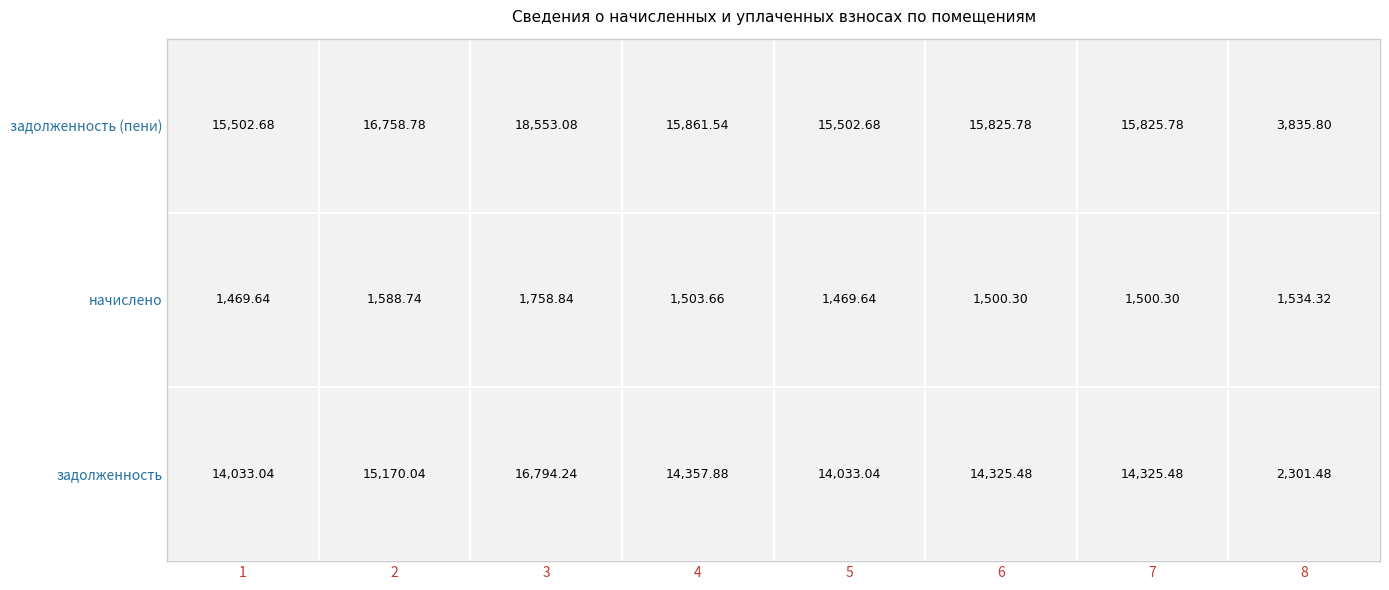

Where does the начислено series first go above 1503?

2